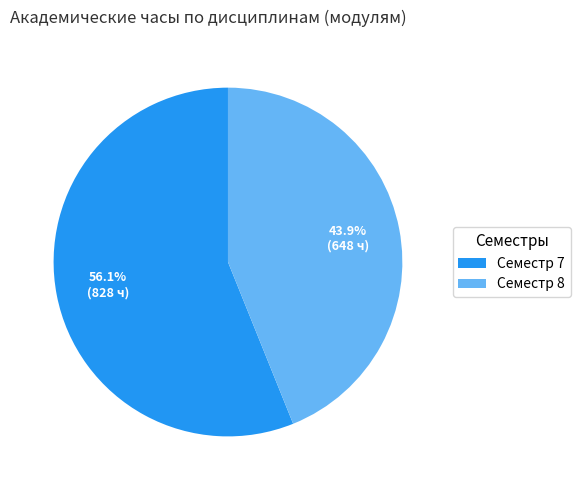

How many slices are in this pie chart?

2